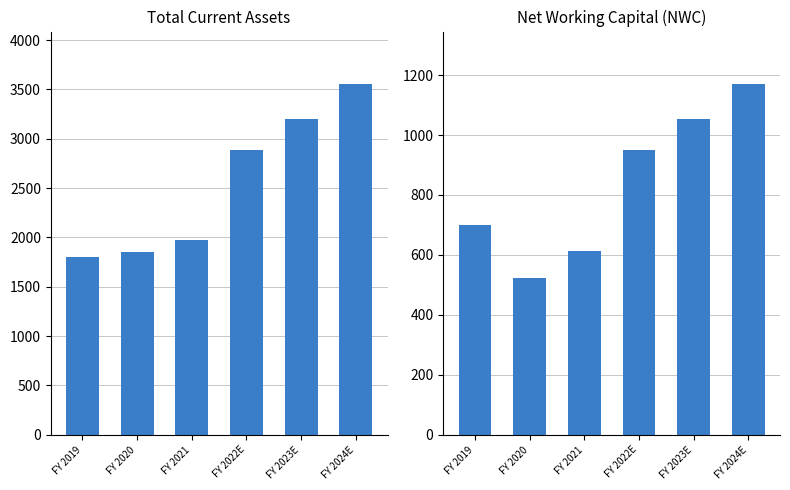

Where does the Total current assets series first go above 2885?

FY 2022E